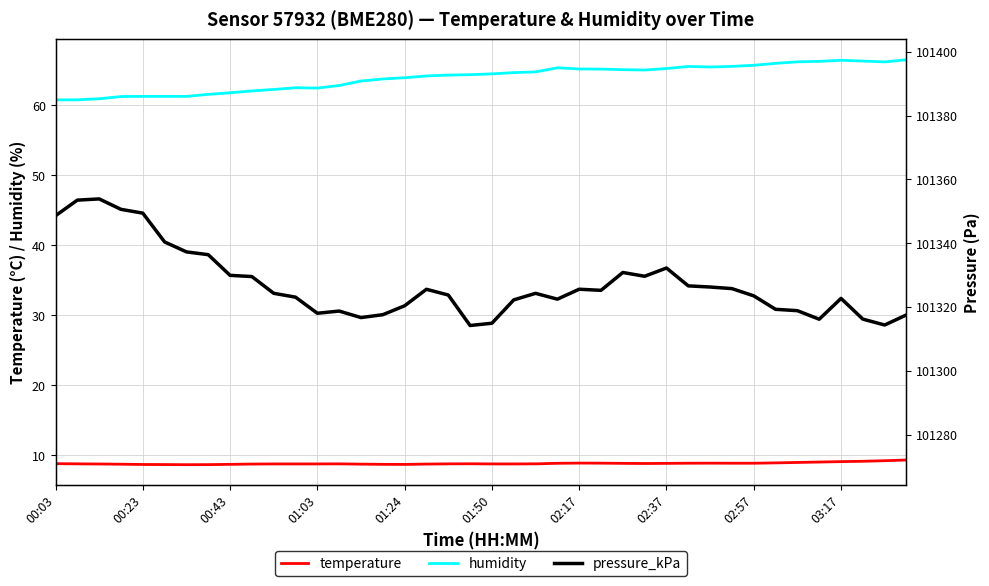

What are all the series names shown in the legend?

temperature, humidity, pressure_kPa